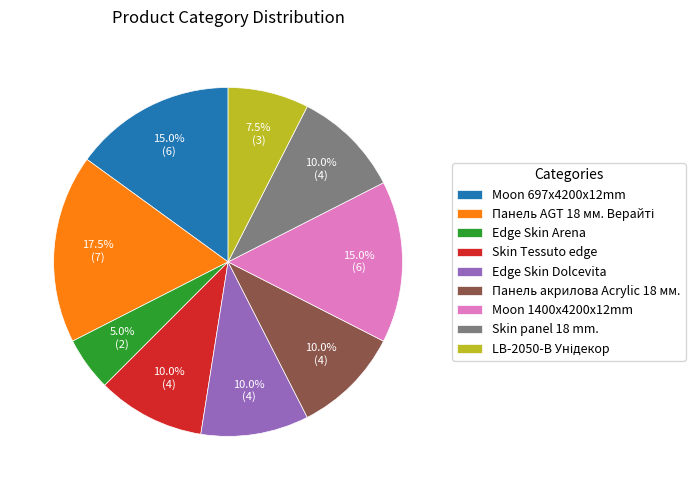

What is the smallest slice in the pie chart?

Edge Skin Arena